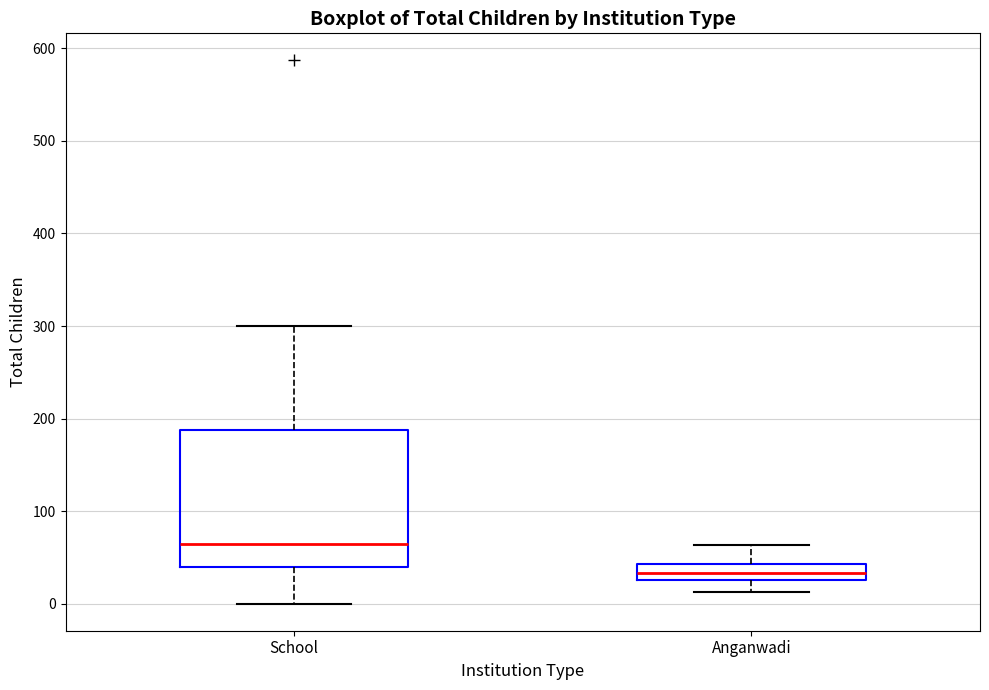

Reading left to right, transcribe this box plot: for each box, give where its median line is, the range the box spans, and where its two whiskers end, as read against the y-axis. The values are not printed on the chart, so give them approximately, as read against the axis.

School: median 60, box 40 to 190, whiskers 0 to 300
Anganwadi: median 30 (inside the box), box 30 to 40, whiskers 10 to 60